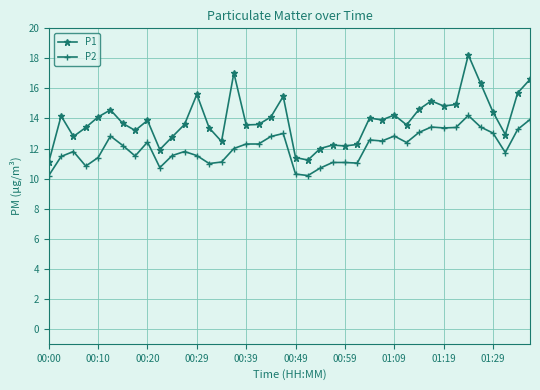

What is the difference between the maximum and minimum values in the P1 series?

7.1